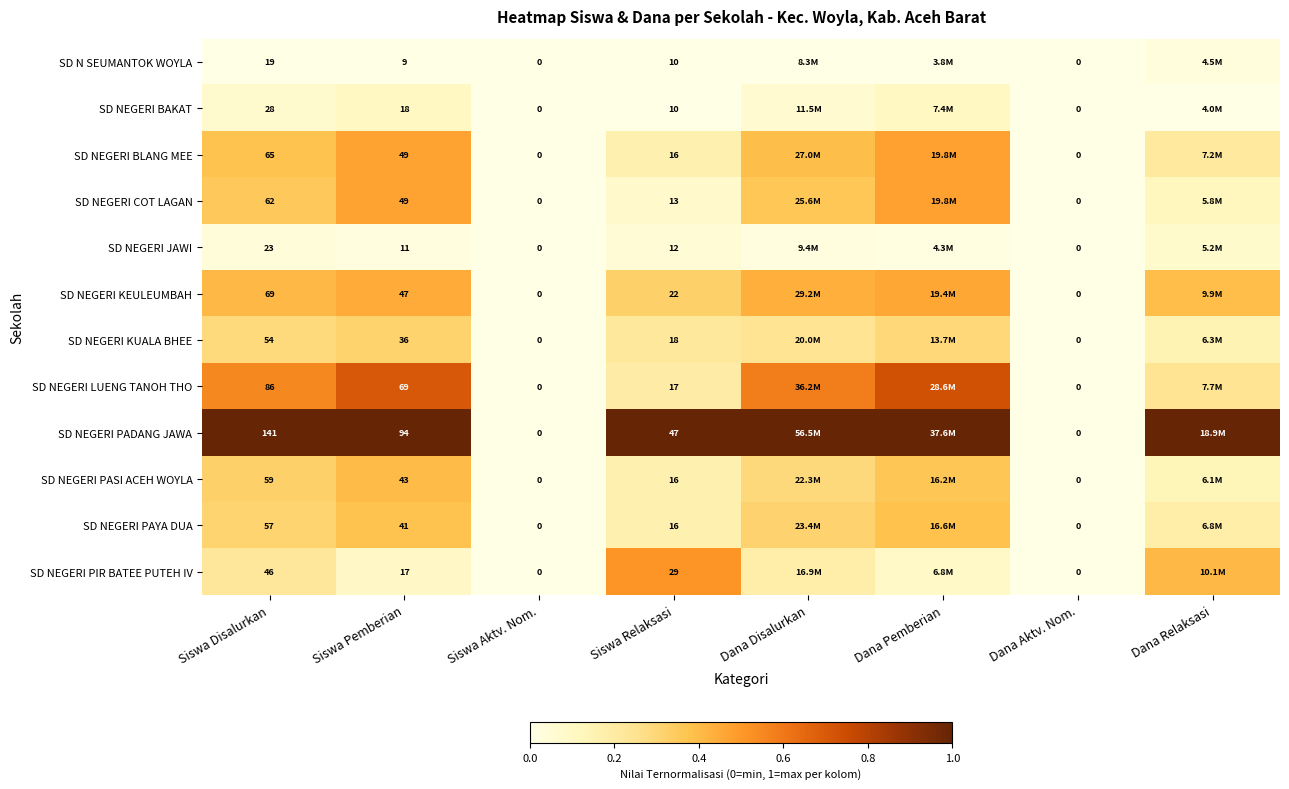

Between Siswa Disalurkan and Dana Aktv. Nom., which series saw the biggest shift?

SD NEGERI PADANG JAWA